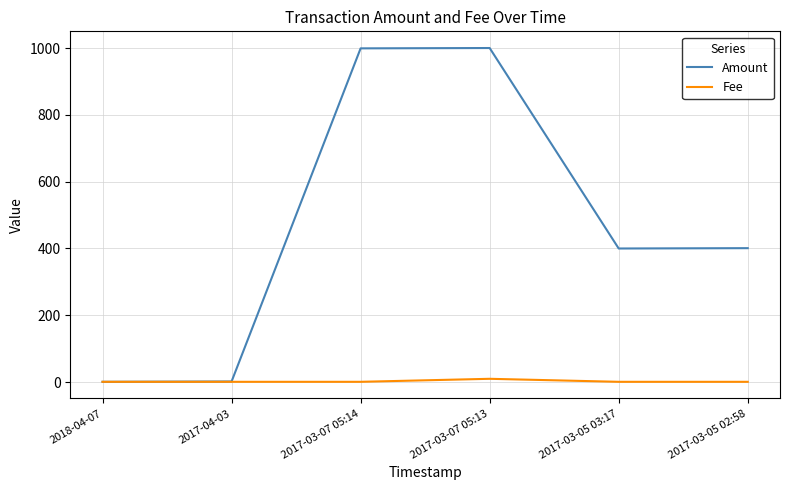

List the series in order of their overall mean, highest first.

Amount, Fee